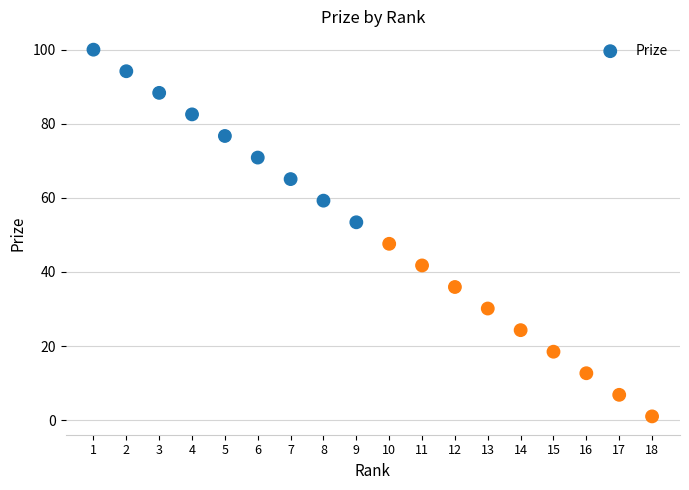

What is the range of Y values (max minus min)?

99.0